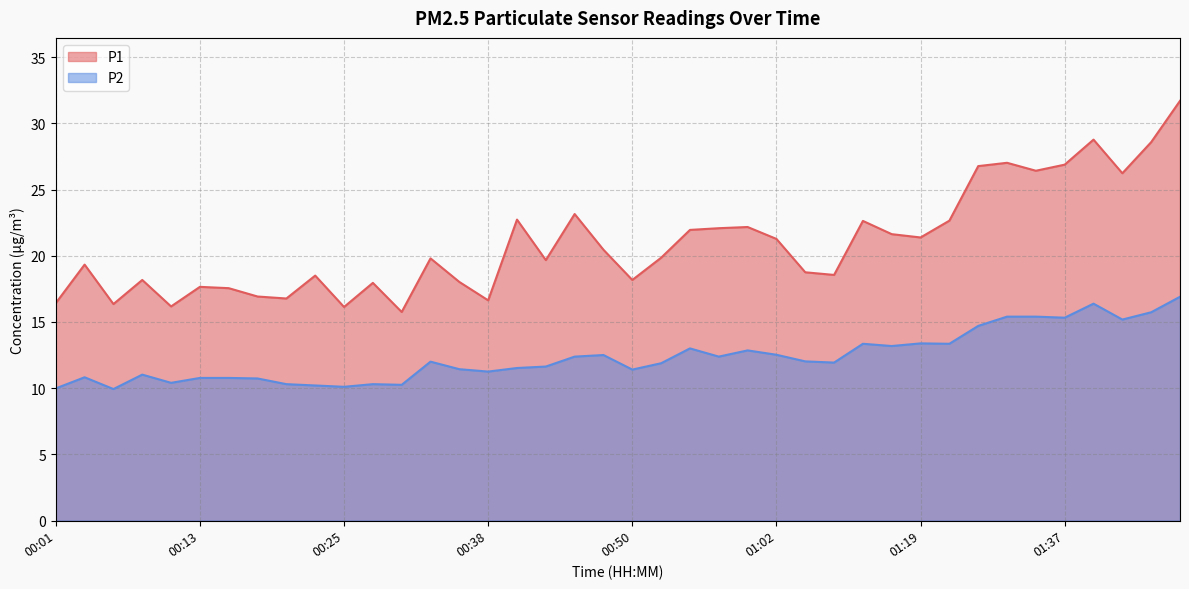

True or false: P2 and P1 intersect in this chart.

False